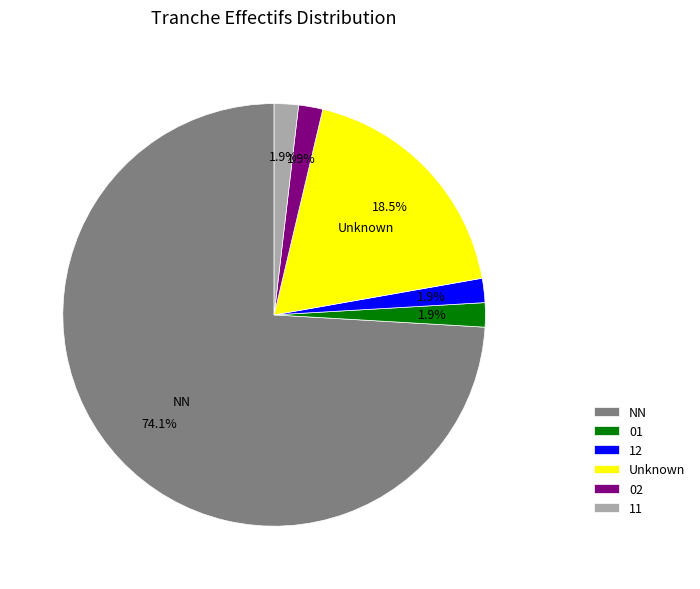

Which slice is the largest?

NN